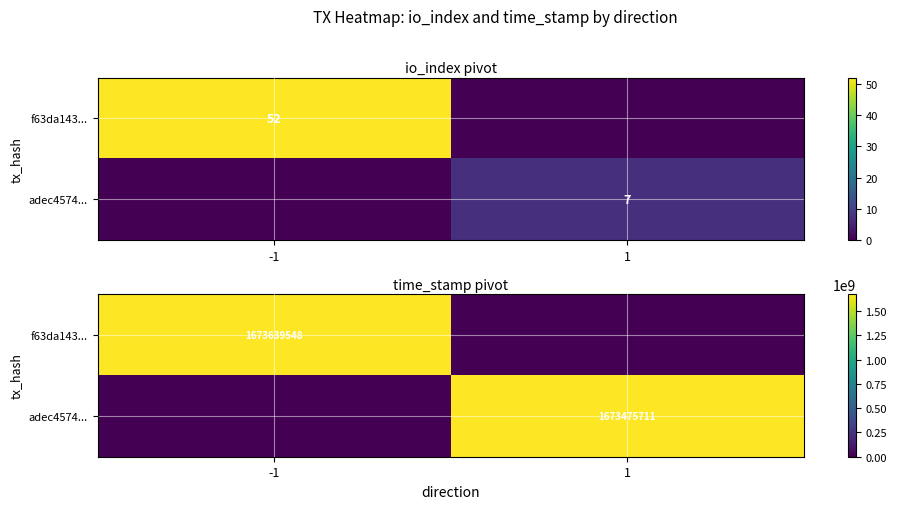

Which series has the largest total across all categories?

f63da143...